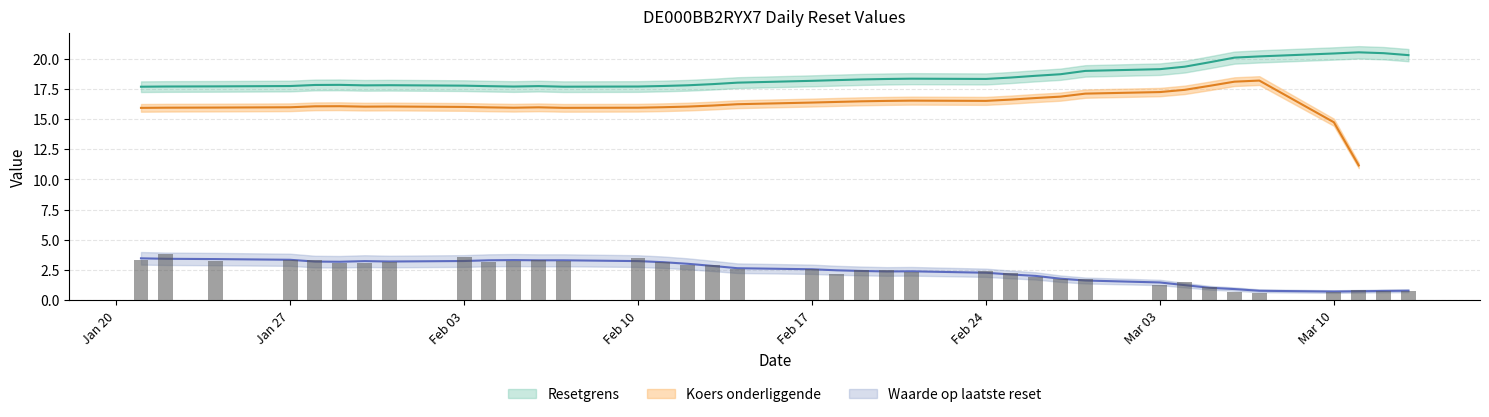

Between 2025-03-03 and 2025-01-21, which series saw the biggest shift?

Waarde op laatste reset